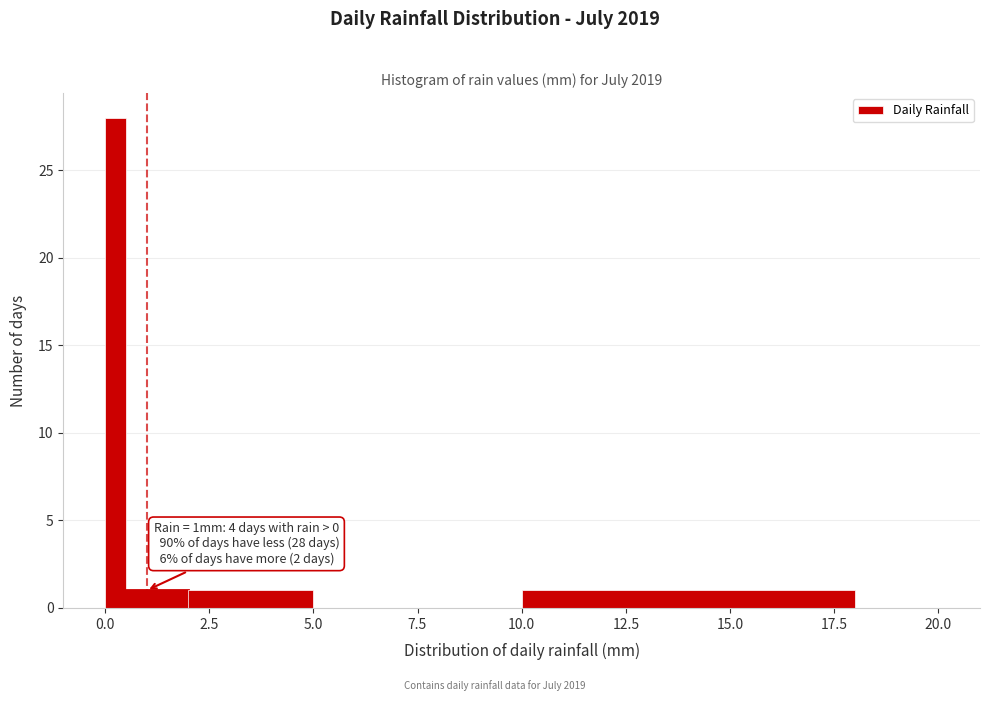

Read against the x-axis, roughly where is the centre of the tallest bar?

0.5